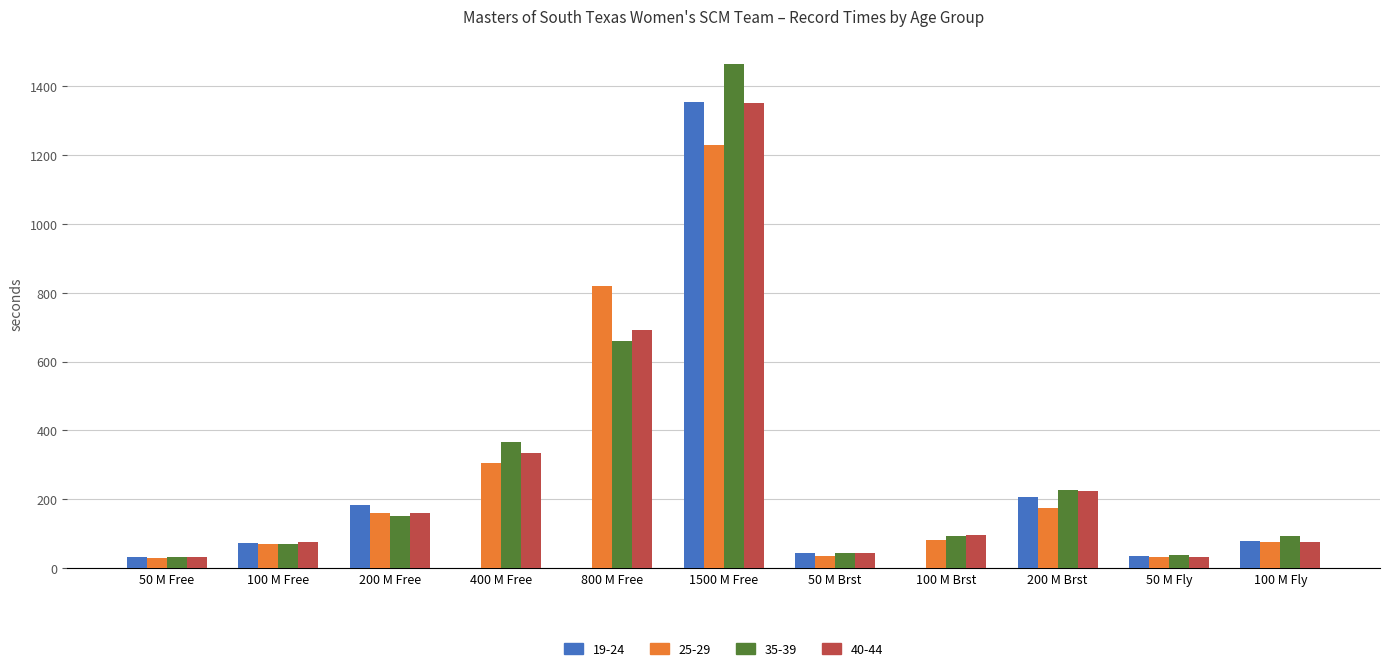

Where does the 19-24 series first go above 45?

100 M Free